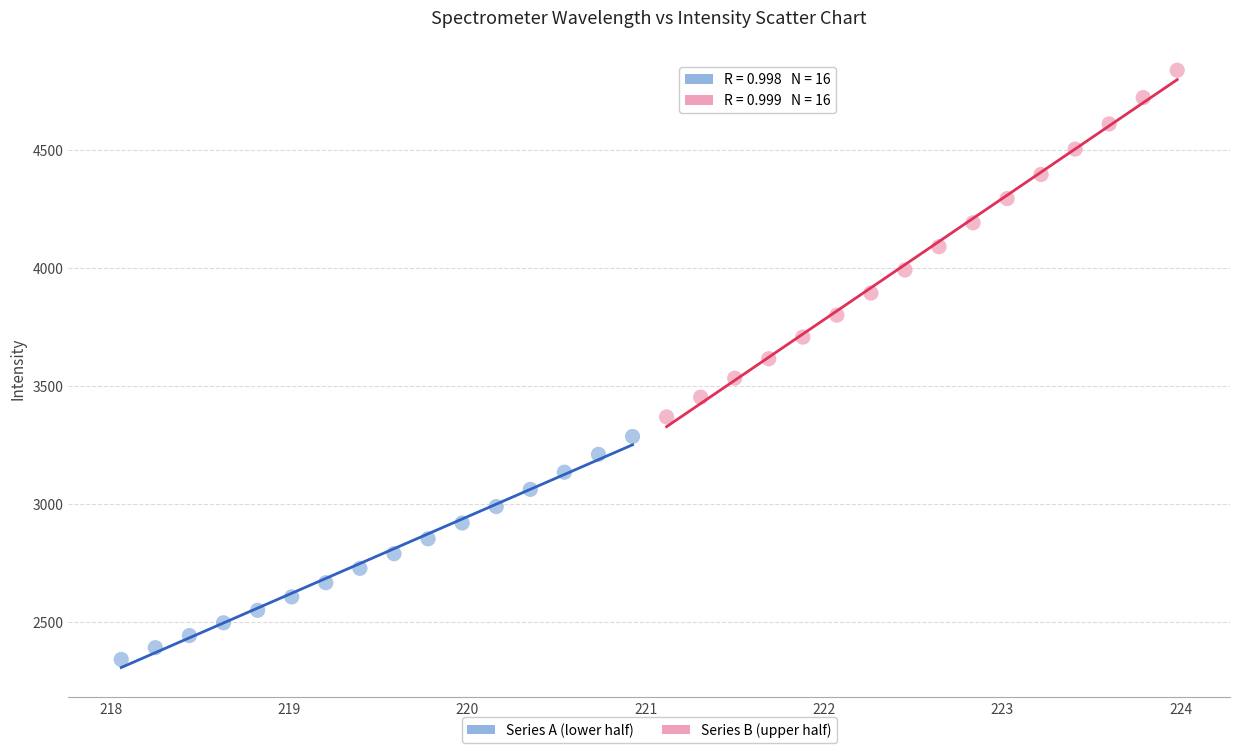

What are all the series names shown in the legend?

Series A (lower half), Series B (upper half)